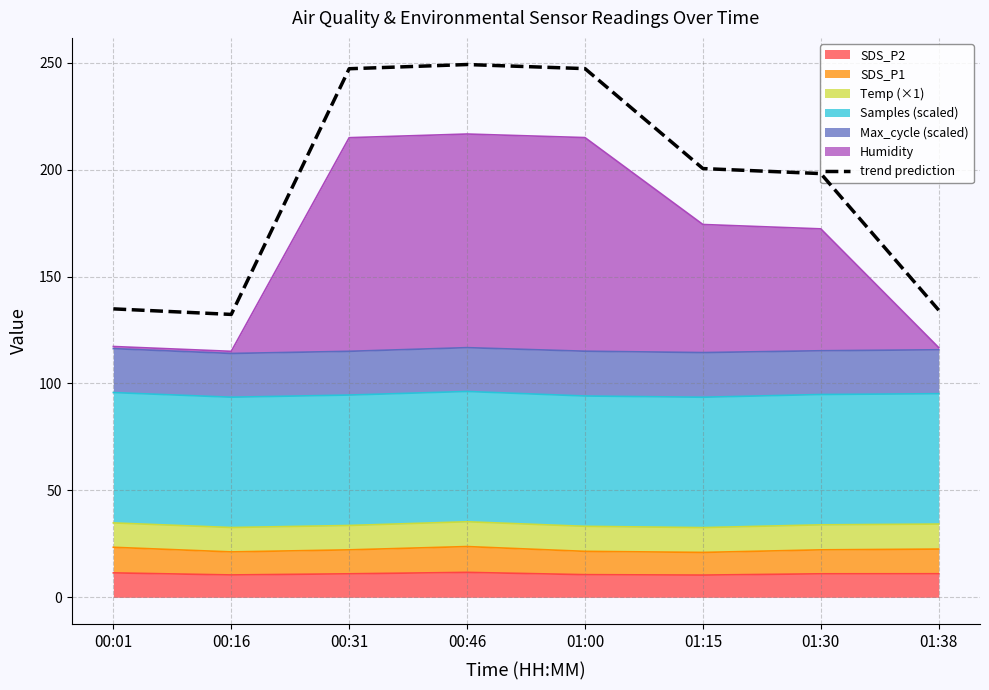

What is the ratio of the value at 01:38 to the value at 01:00?

0.5